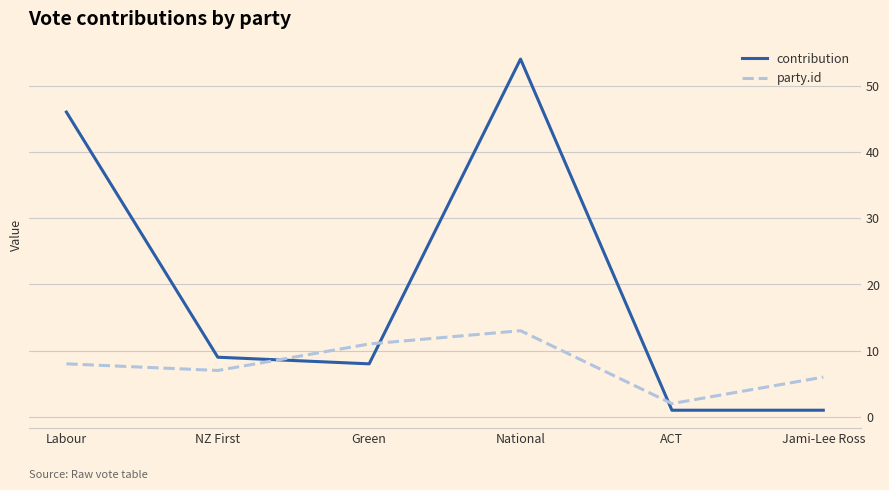

At which category does party.id reach its first local peak?

National